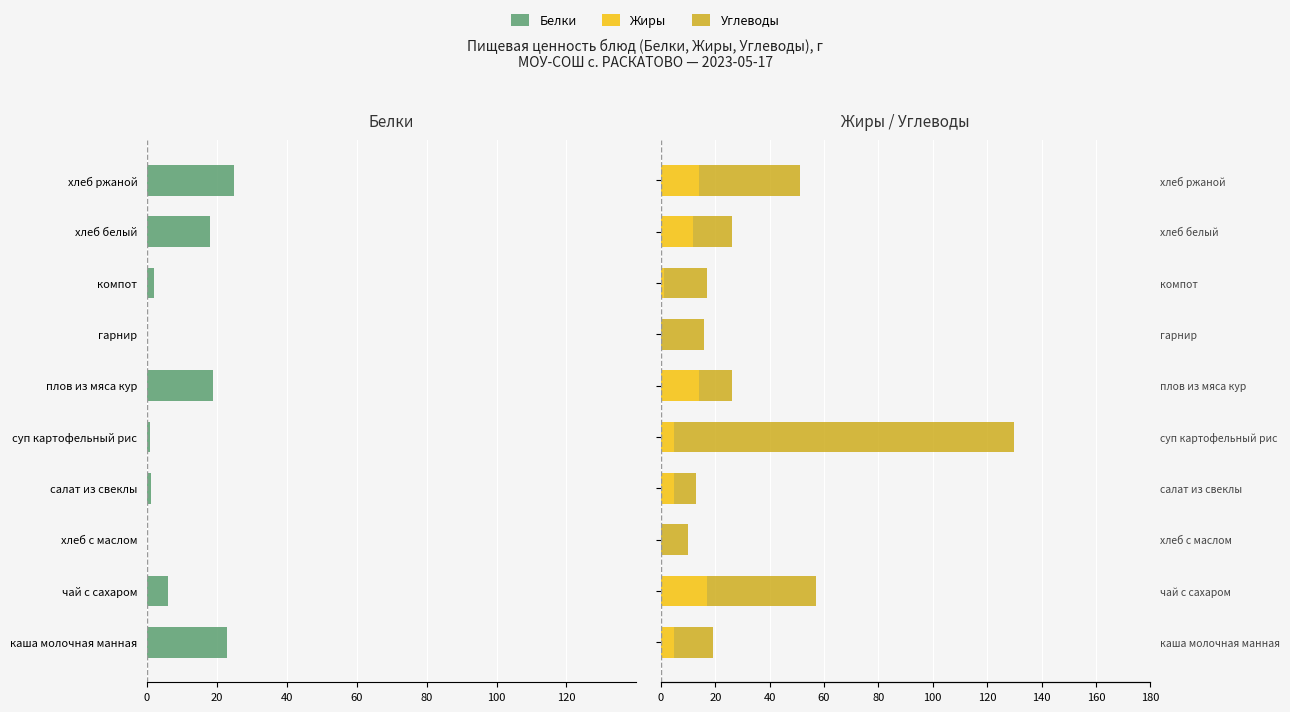

Does the chart contain any negative values?

Yes